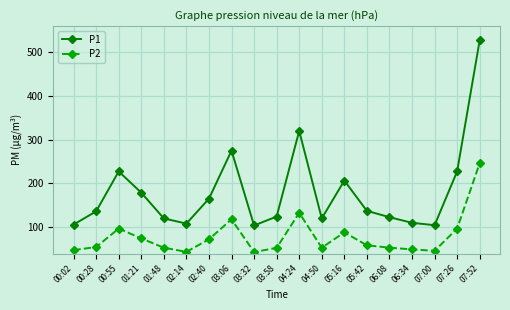

Rank the series by their average value, from lowest to highest.

P2, P1